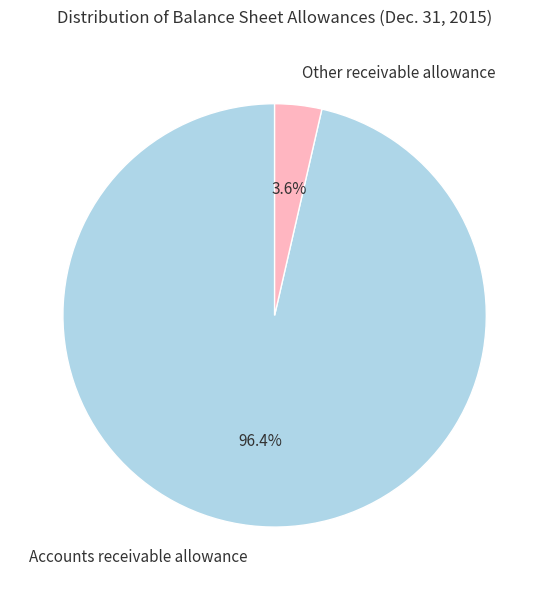

Which has a higher value, Accounts receivable allowance or Other receivable allowance?

Accounts receivable allowance